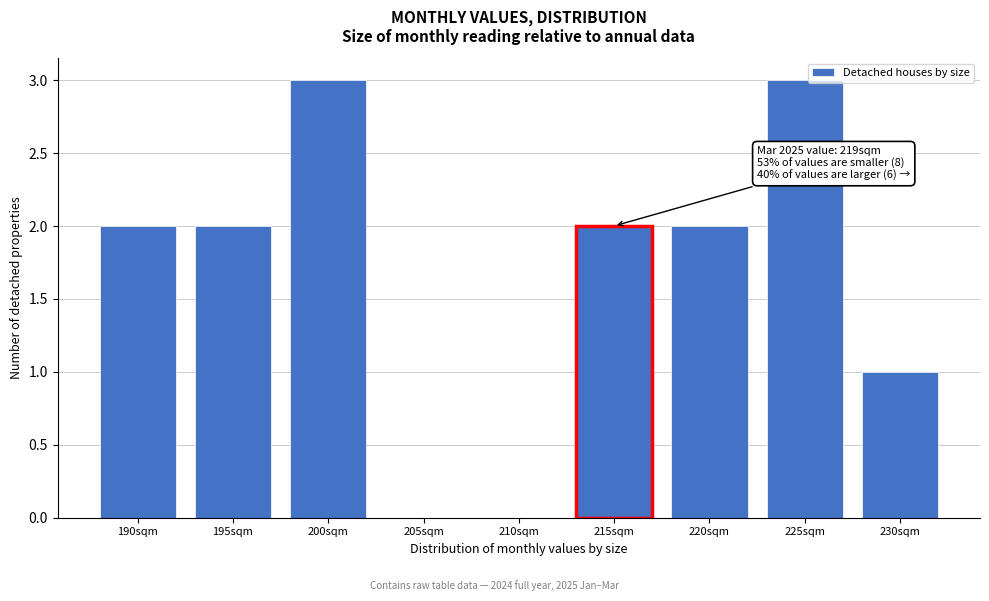

Reading left to right, what are all the values shown in this chart?

190sqm=2	195sqm=2	200sqm=3	205sqm=0	210sqm=0	215sqm=2	220sqm=2	225sqm=3	230sqm=1